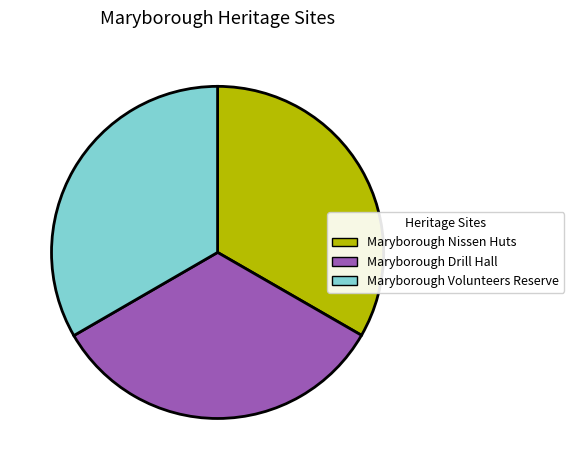

The Maryborough Drill Hall slice represents 20% of the pie. True or false?

False